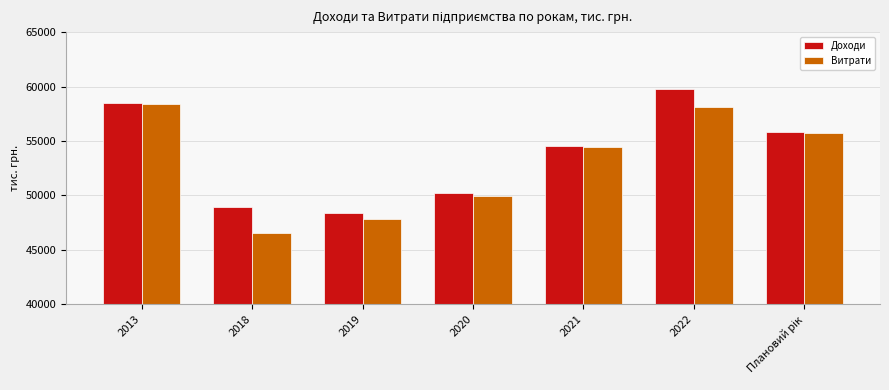

The Витрати series shows 76222.3 at 2021. True or false?

False